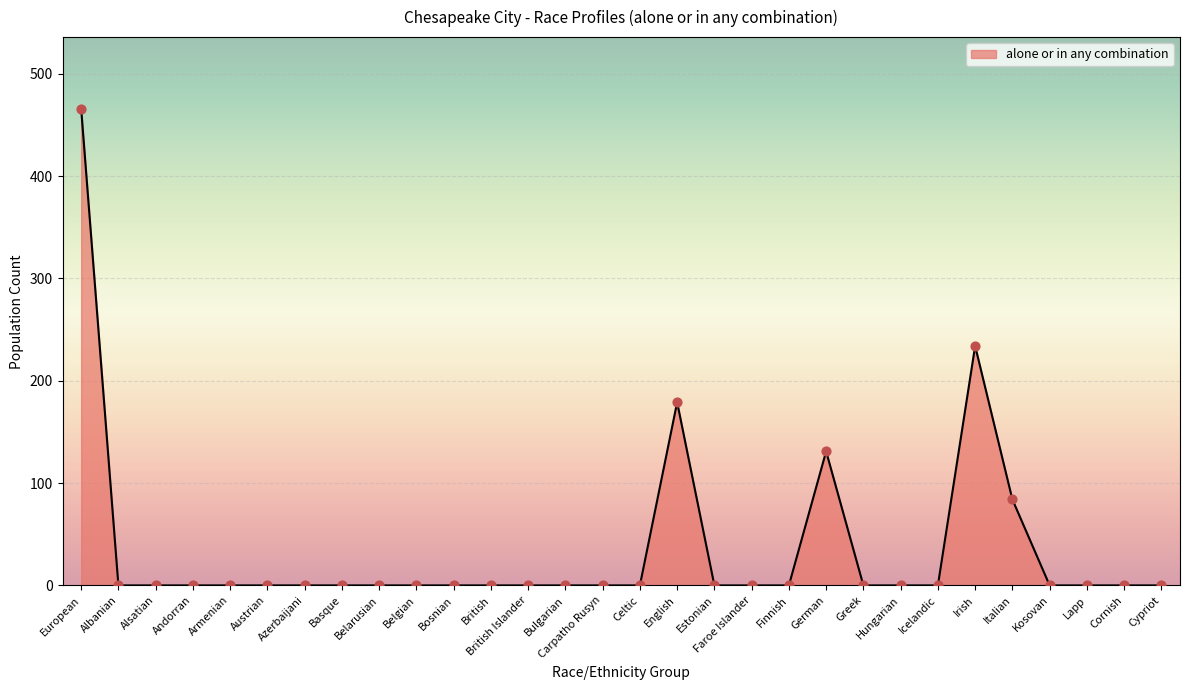

Between German and Austrian, which is larger?

German